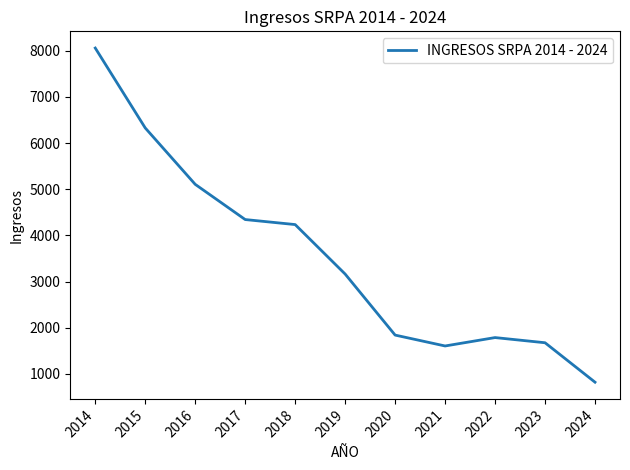

What is the minimum value shown in the chart?

819